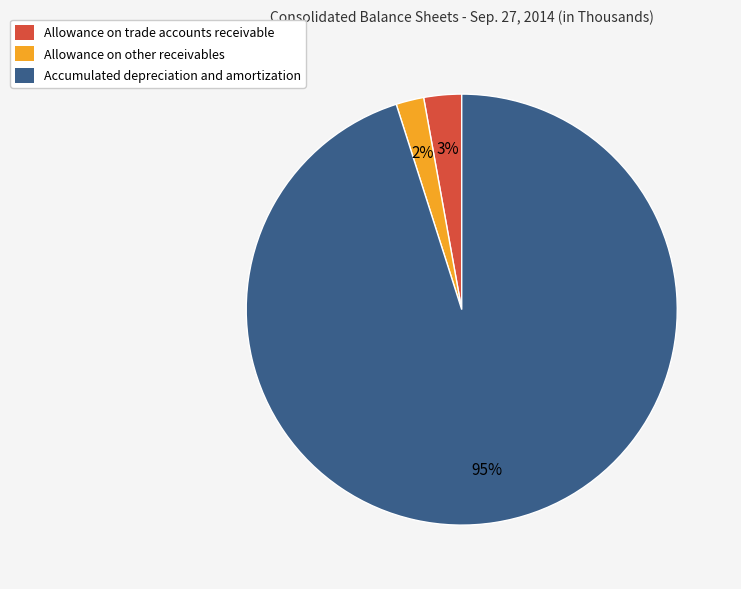

Which category has the smallest portion of the pie?

Allowance on other receivables